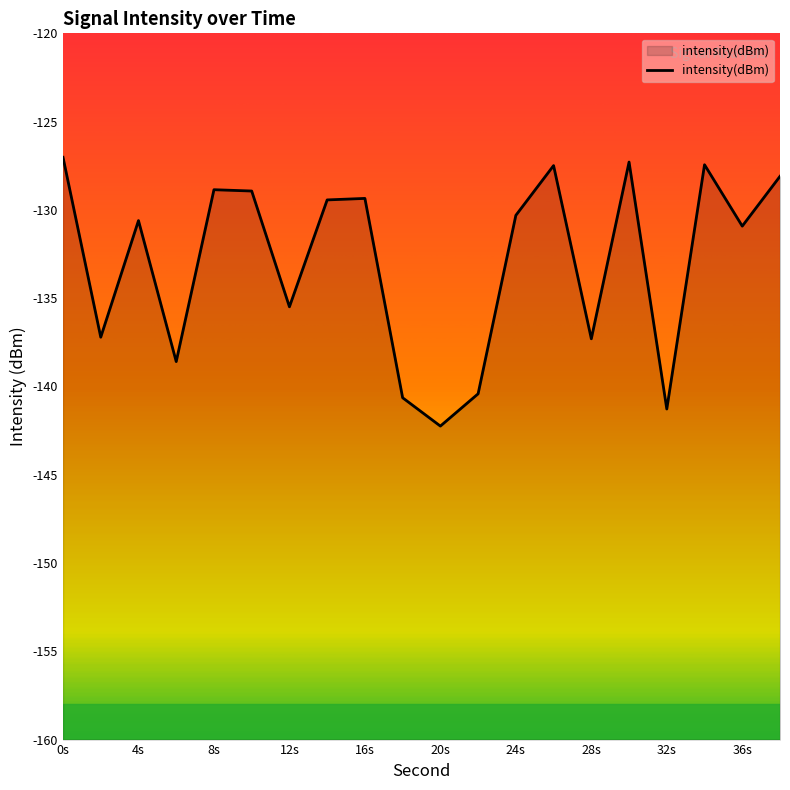

What is the difference between the second highest and second lowest values?

14.0